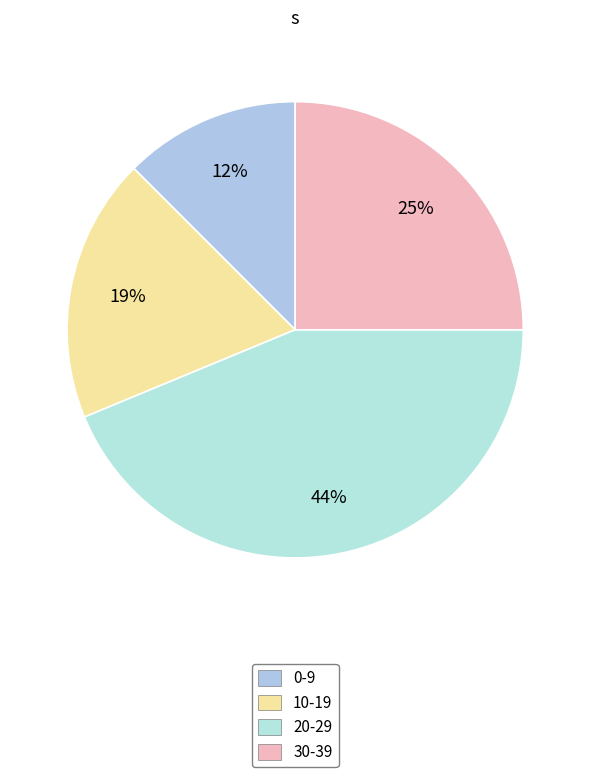

Is the sum of 0-9 and 30-39 greater than half?

No